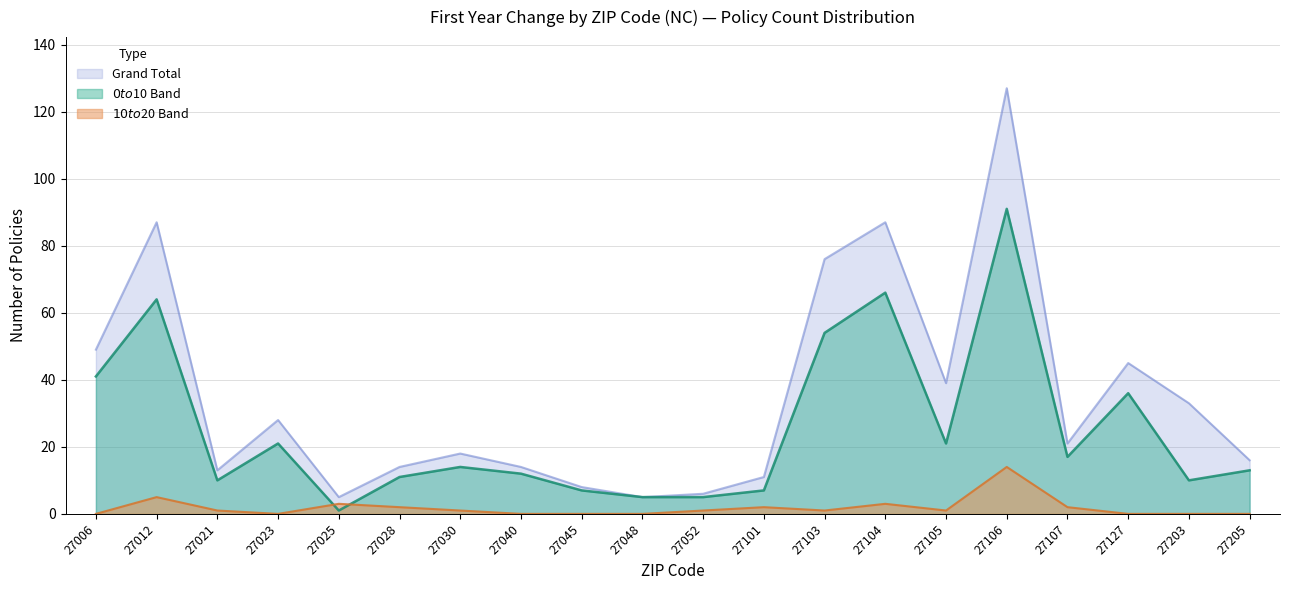

Which label corresponds to the largest value in the chart?

27106